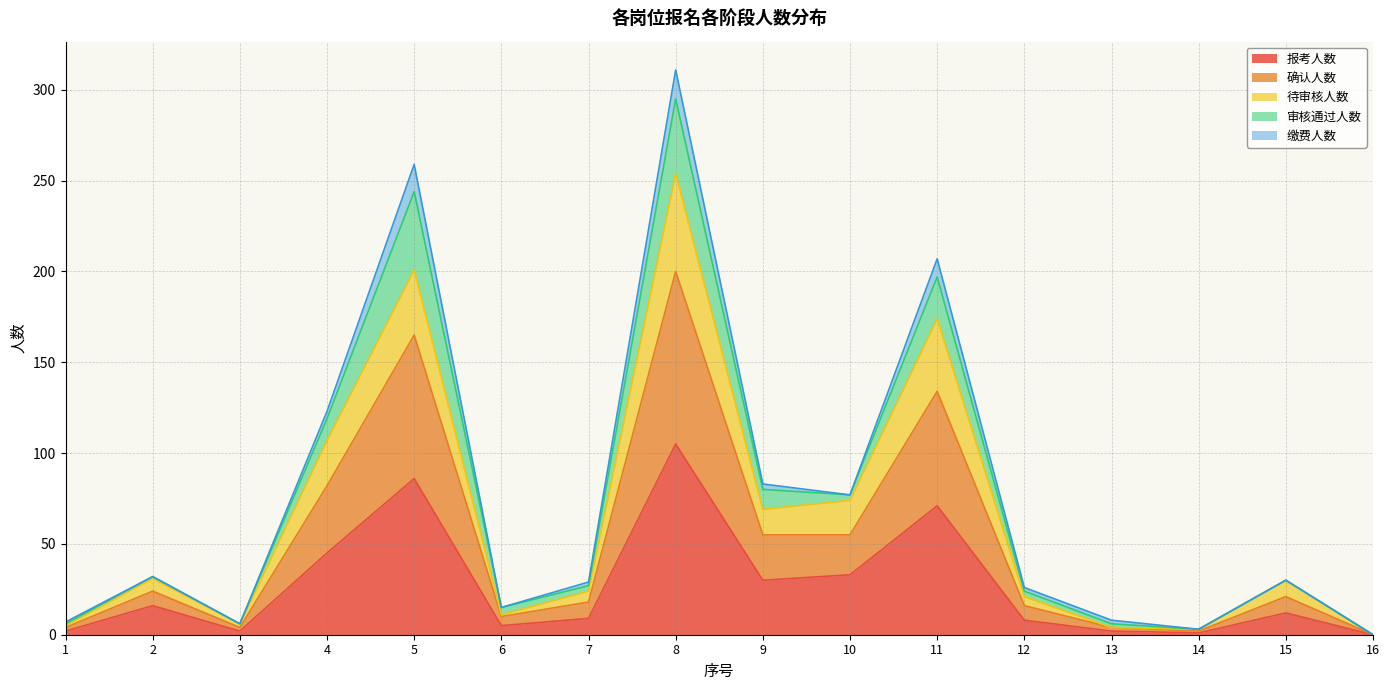

What is the difference between the second highest and second lowest values in the 报考人数 series?

85